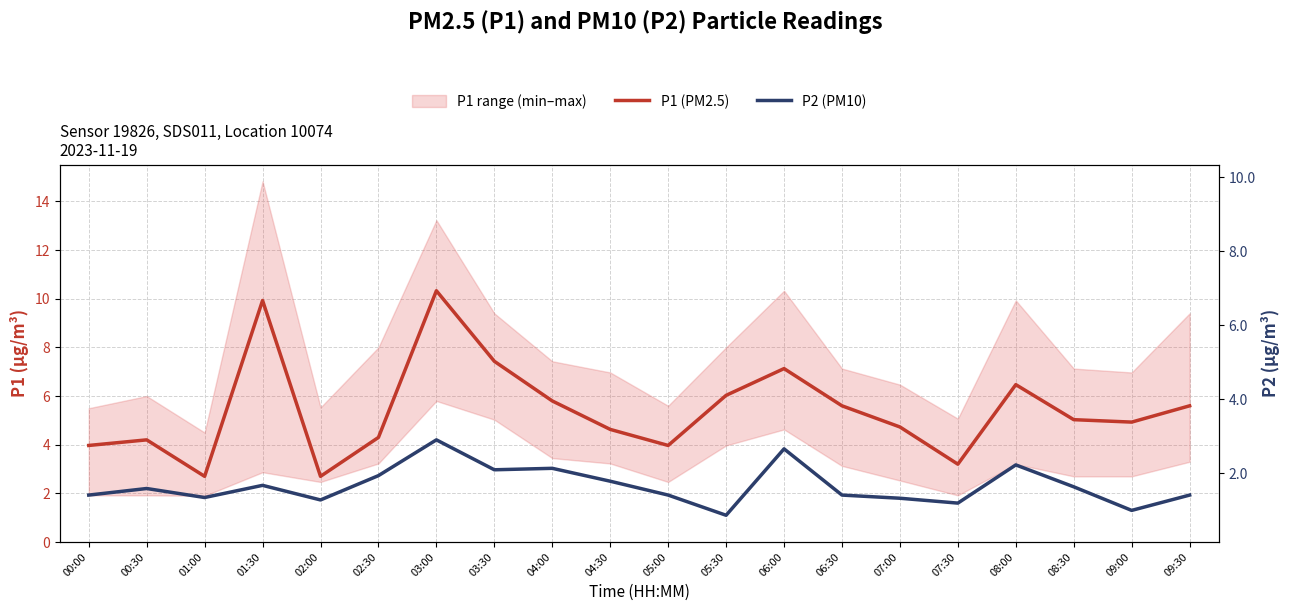

Is the value of P2 (PM10) at 09:00 greater than the value of P1 (PM2.5) at 09:00?

No